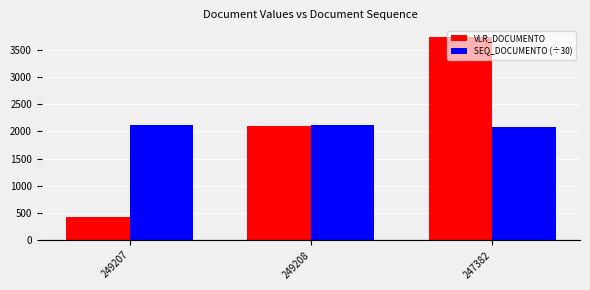

At which category is the sum across all series the highest?

247382